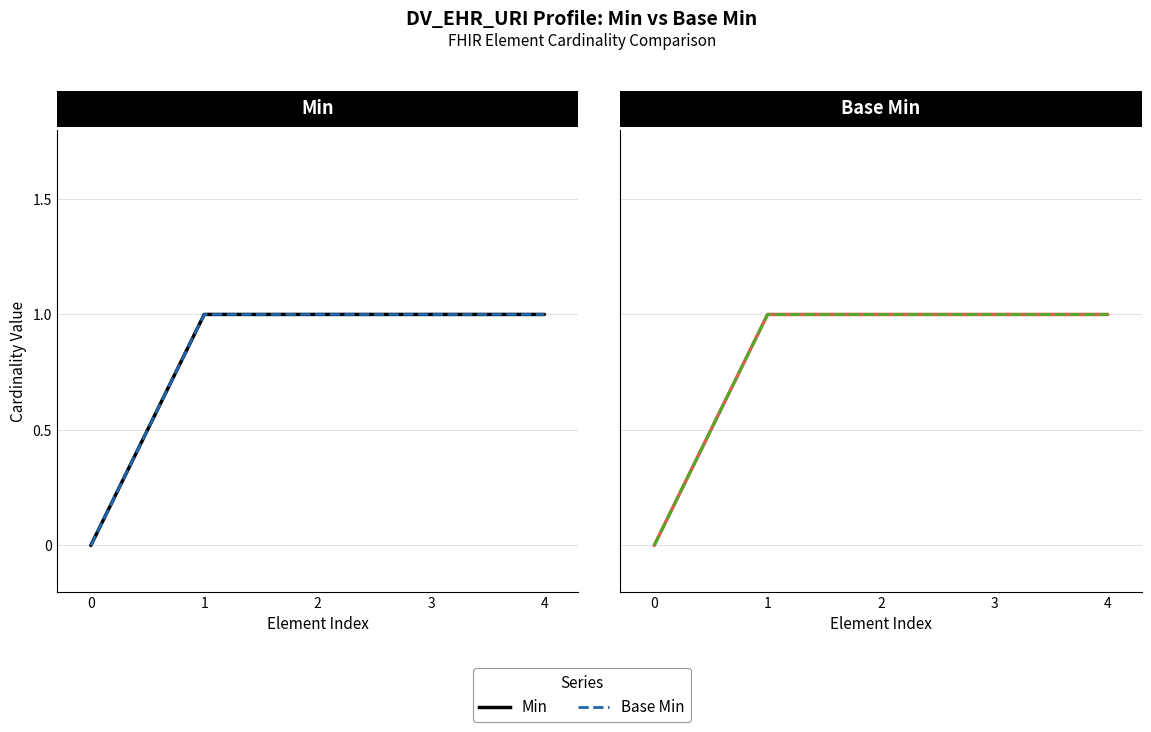

What is the sum of the Base Min values at 4 and 2?

2